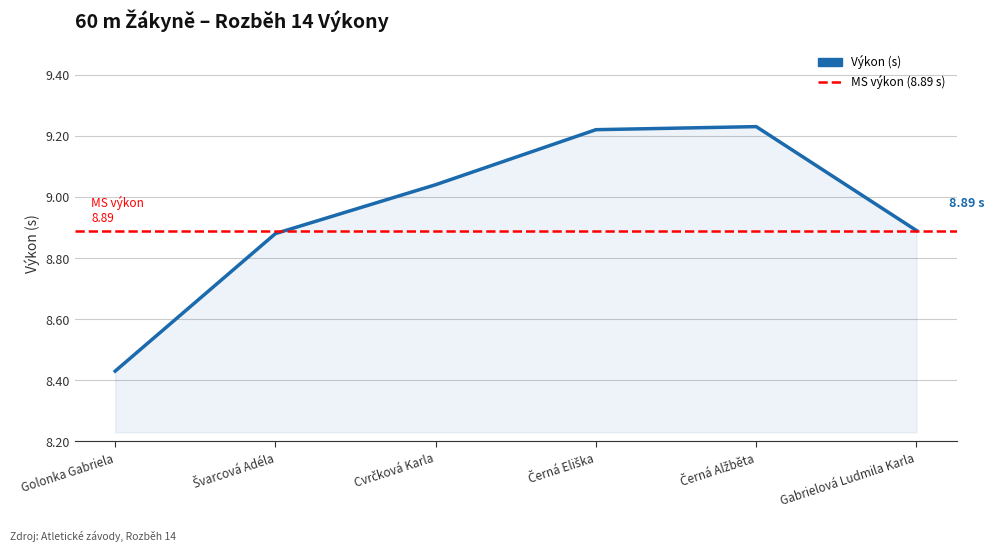

How many points are higher than both their immediate neighbors (excluding endpoints)?

1